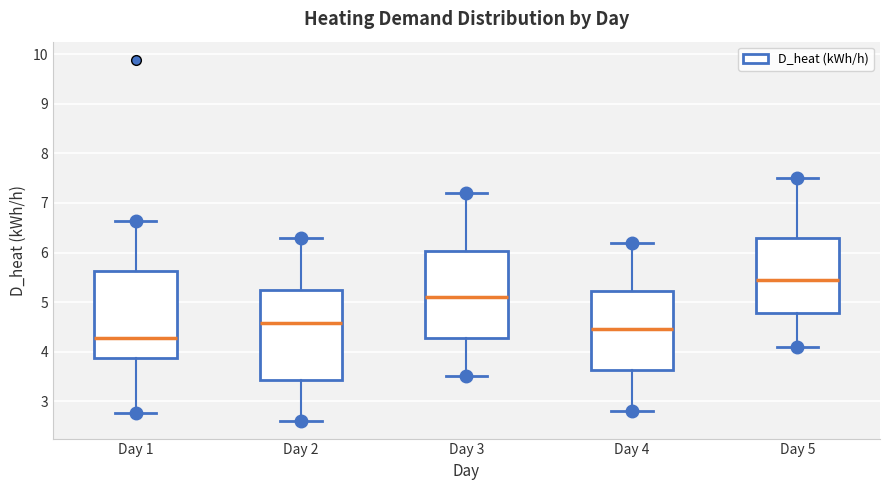

Reading left to right, transcribe this box plot: for each box, give where its median line is, the range the box spans, and where its two whiskers end, as read against the y-axis. The values are not printed on the chart, so give them approximately, as read against the axis.

Day 1: median 4.3, box 3.9 to 5.6, whiskers 2.8 to 6.6
Day 2: median 4.6, box 3.4 to 5.2, whiskers 2.6 to 6.3
Day 3: median 5.1, box 4.3 to 6.0, whiskers 3.5 to 7.2
Day 4: median 4.5, box 3.6 to 5.2, whiskers 2.8 to 6.2
Day 5: median 5.5, box 4.8 to 6.3, whiskers 4.1 to 7.5